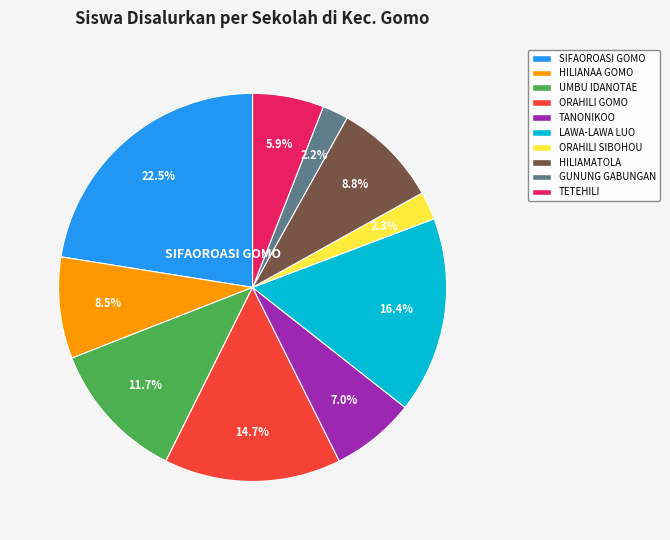

Is there any slice that represents more than half of the pie?

No